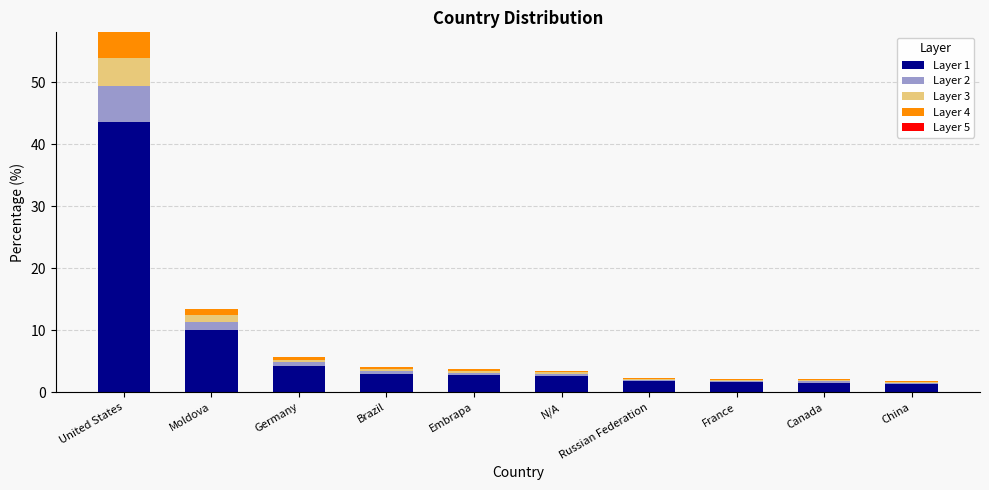

Which category has the highest value in the Layer 1 series?

United States